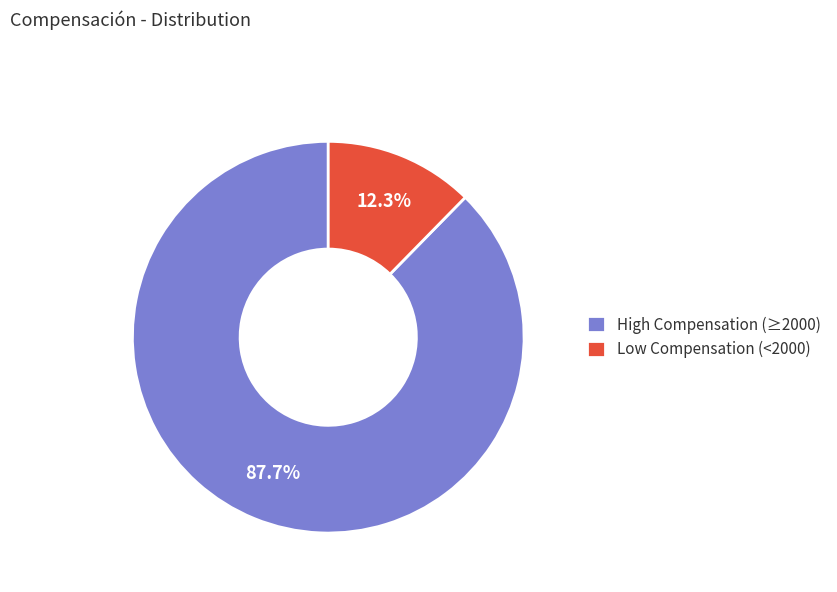

How many slices are in this pie chart?

2